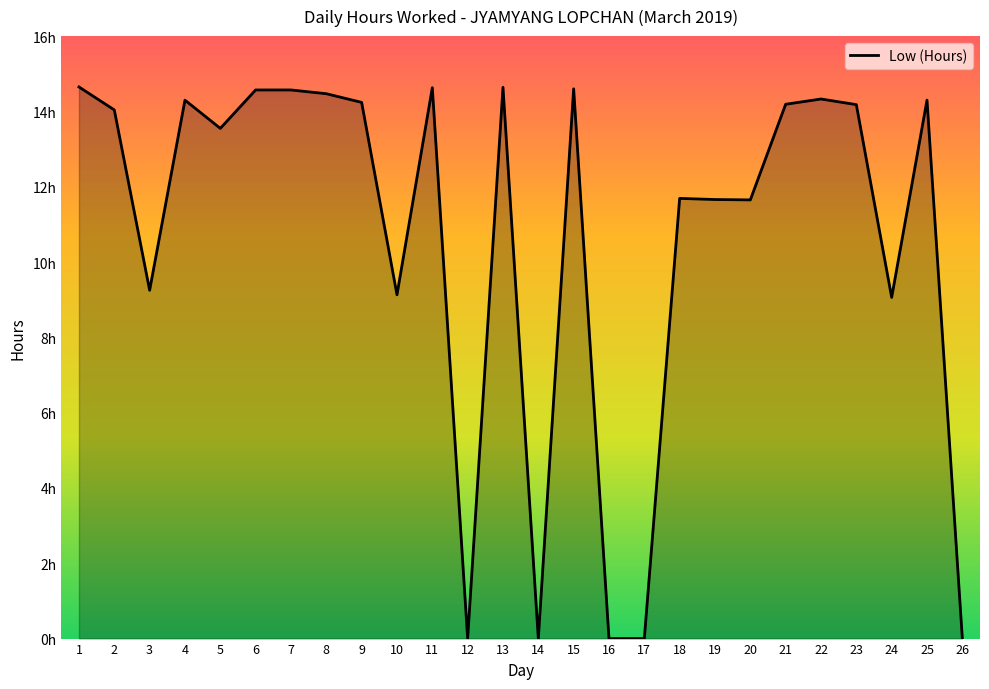

Is this an area chart (filled region under the line)?

Yes